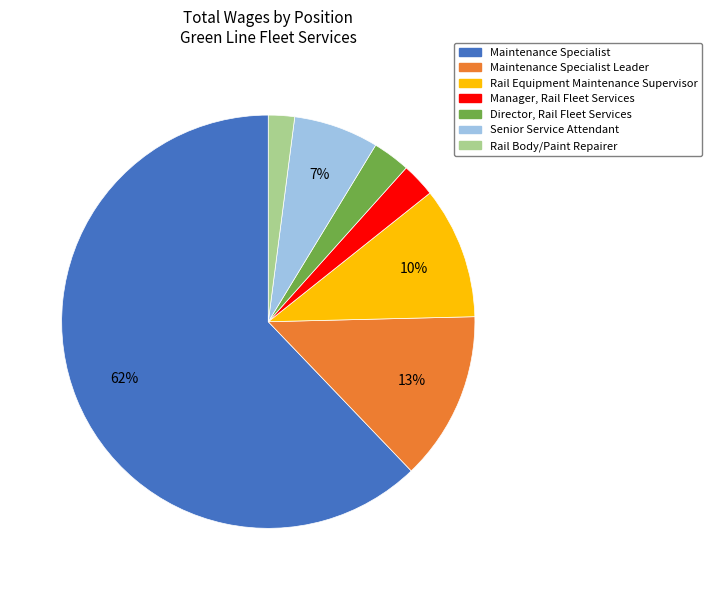

Is there a majority slice in this chart?

Yes